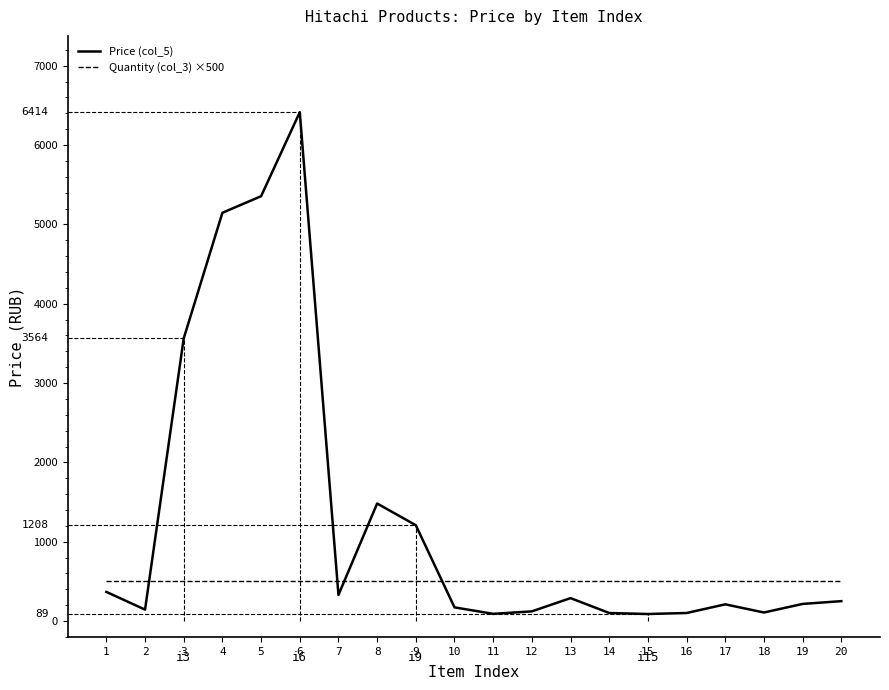

The Price (col_5) series shows 7520.6 at 5. True or false?

False